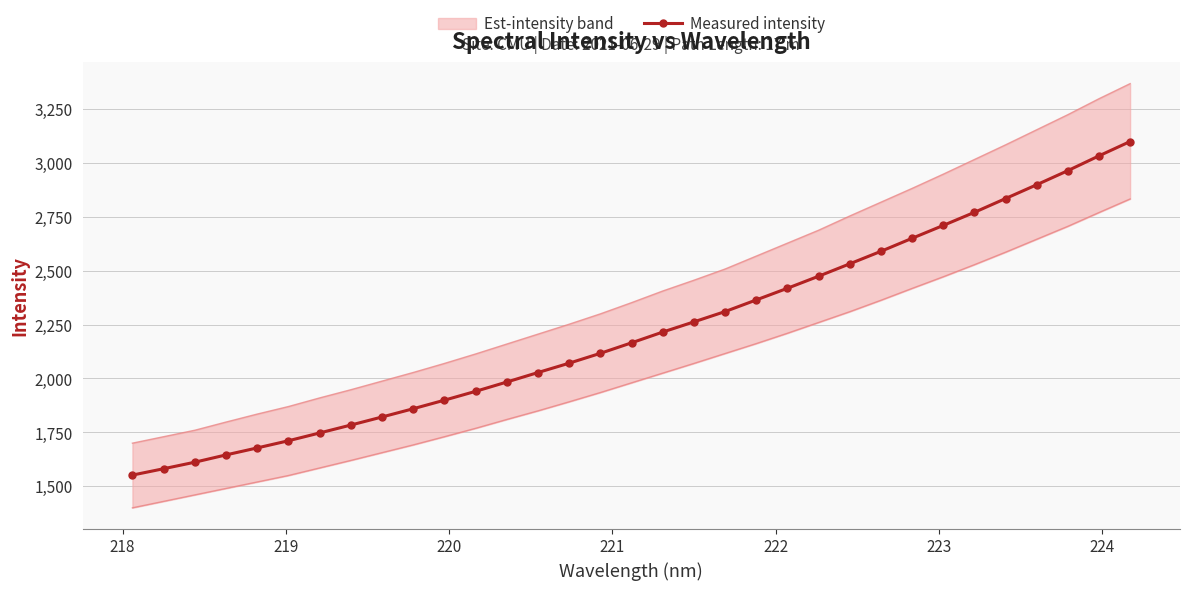

What is the value of the Measured intensity point at the 30th from the left?

2898.9